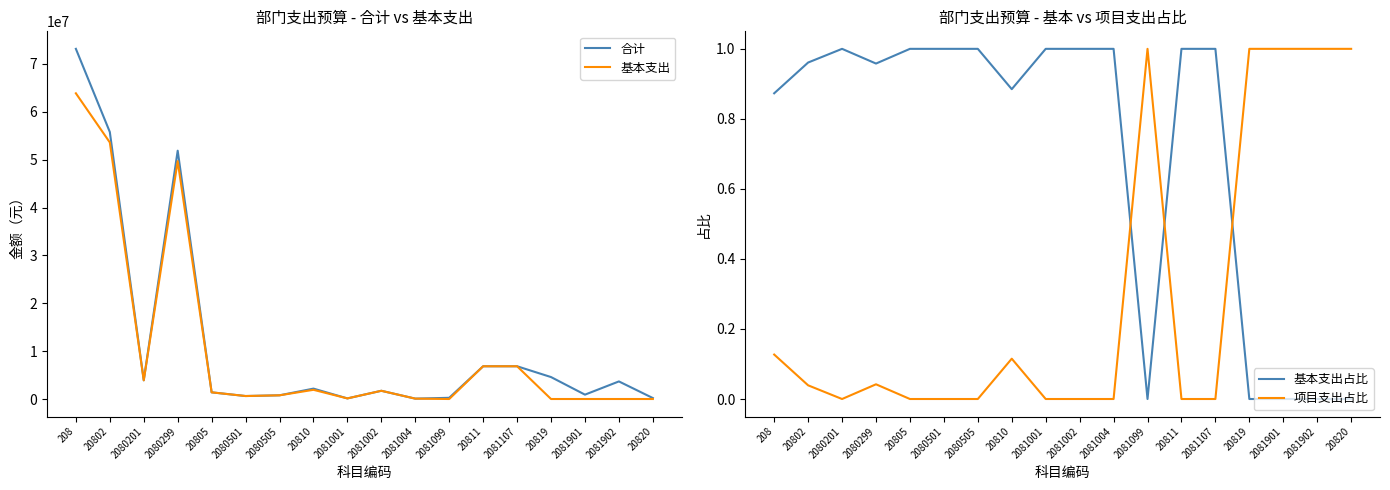

Reading right to left, transcribe all the data shown in this chart.

合计: 200000.0	3674200.0	910000.0	4584200.0	6840000.0	6840000.0	250000.0	78364.3	1717920.0	124800.0	2171084.3	771562.2	622371.6	1393933.8	51877279.4	3908104.2	55785383.6	73157830.0
基本支出: 0.0	0.0	0.0	0.0	6840000.0	6840000.0	0.0	78364.3	1717920.0	124800.0	1921084.3	771562.2	622371.6	1393933.8	49697379.4	3908104.2	53605483.6	63870130.0
基本支出占比: 0.0	0.0	0.0	0.0	1.0	1.0	0.0	1.0	1.0	1.0	0.9	1.0	1.0	1.0	1.0	1.0	1.0	0.9
项目支出占比: 1.0	1.0	1.0	1.0	0.0	0.0	1.0	0.0	0.0	0.0	0.1	0.0	0.0	0.0	0.0	0.0	0.0	0.1